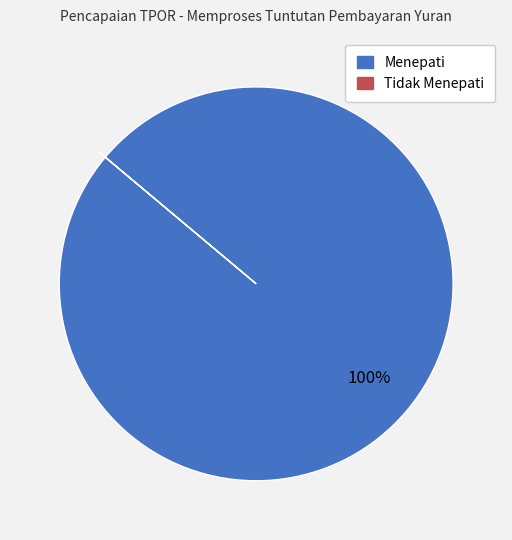

To the nearest percent, what portion does Menepati represent?

100%